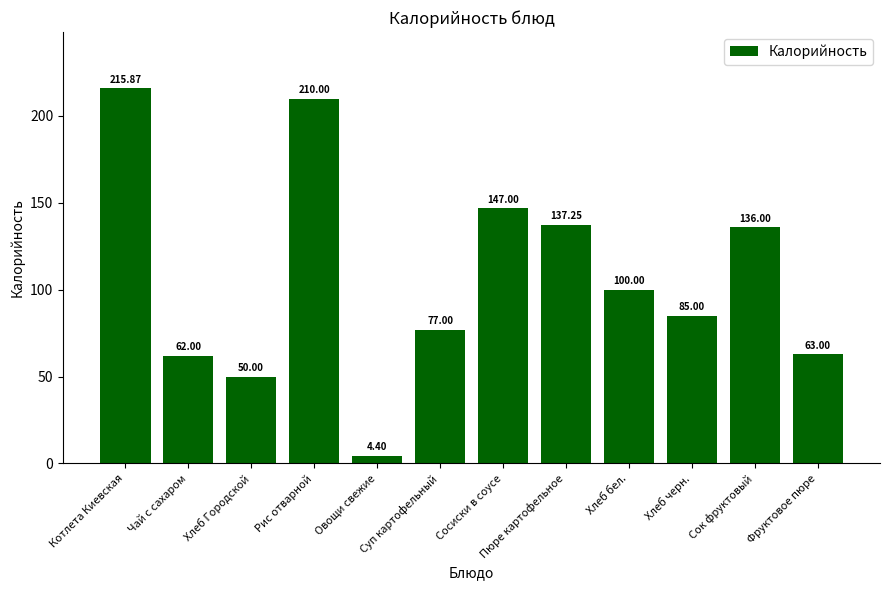

What is the value of the 9th bar from the left?

100.0